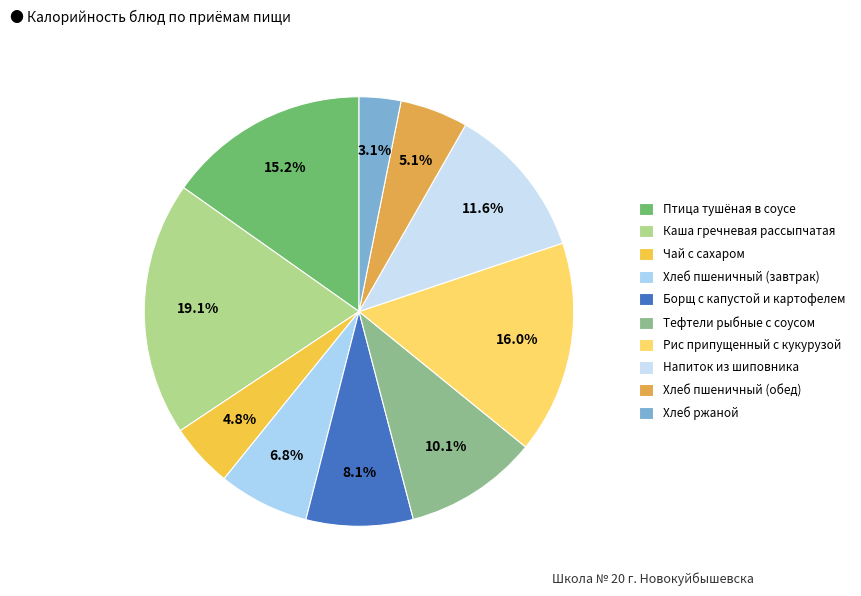

Approximately how many times larger is the value at Хлеб ржаной compared to Напиток из шиповника?

0.3